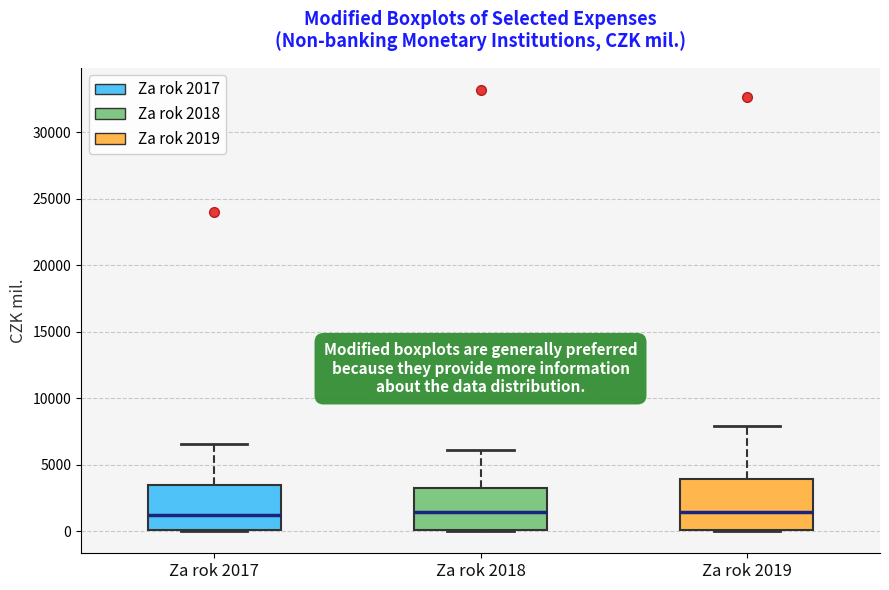

Reading left to right, read every box against the y-axis: the position of its median line, the range the box covers, and the ends of its whiskers. The values are not printed on the chart, so give them approximately, as read against the axis.

Za rok 2017: median 1000, box 0 to 3500, whiskers 0 to 6500
Za rok 2018: median 1500, box 0 to 3500, whiskers 0 to 6000
Za rok 2019: median 1500, box 0 to 4000, whiskers 0 to 8000